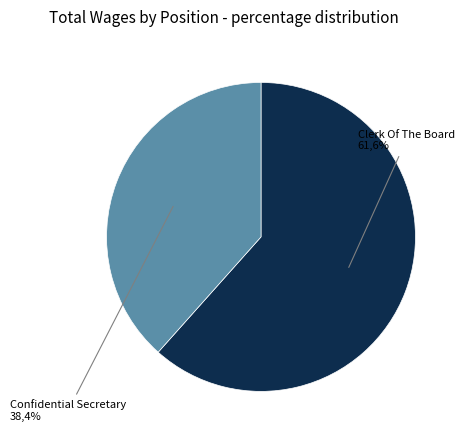

The Clerk Of The Board slice represents 62% of the pie. True or false?

True